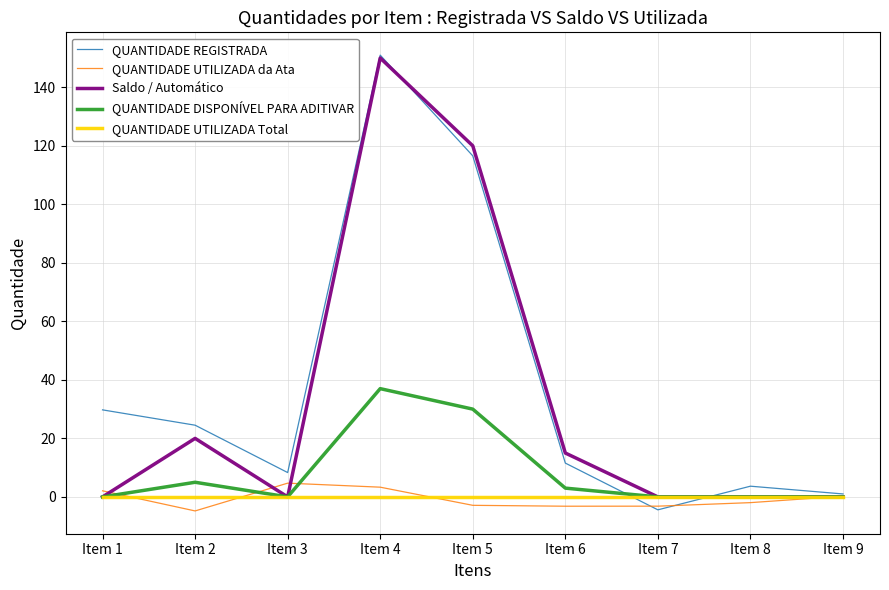

Which series changed the most between Item 5 and Item 8?

Saldo / Automático